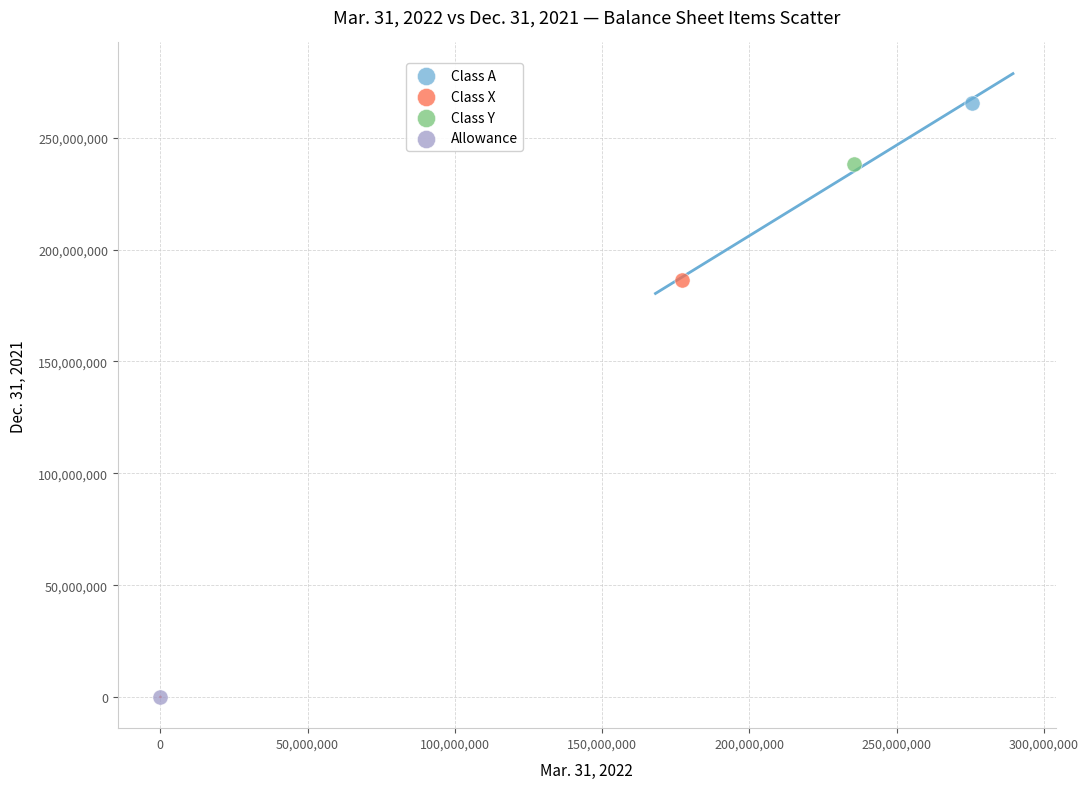

What are all the series names shown in the legend?

Class A, Class X, Class Y, Allowance